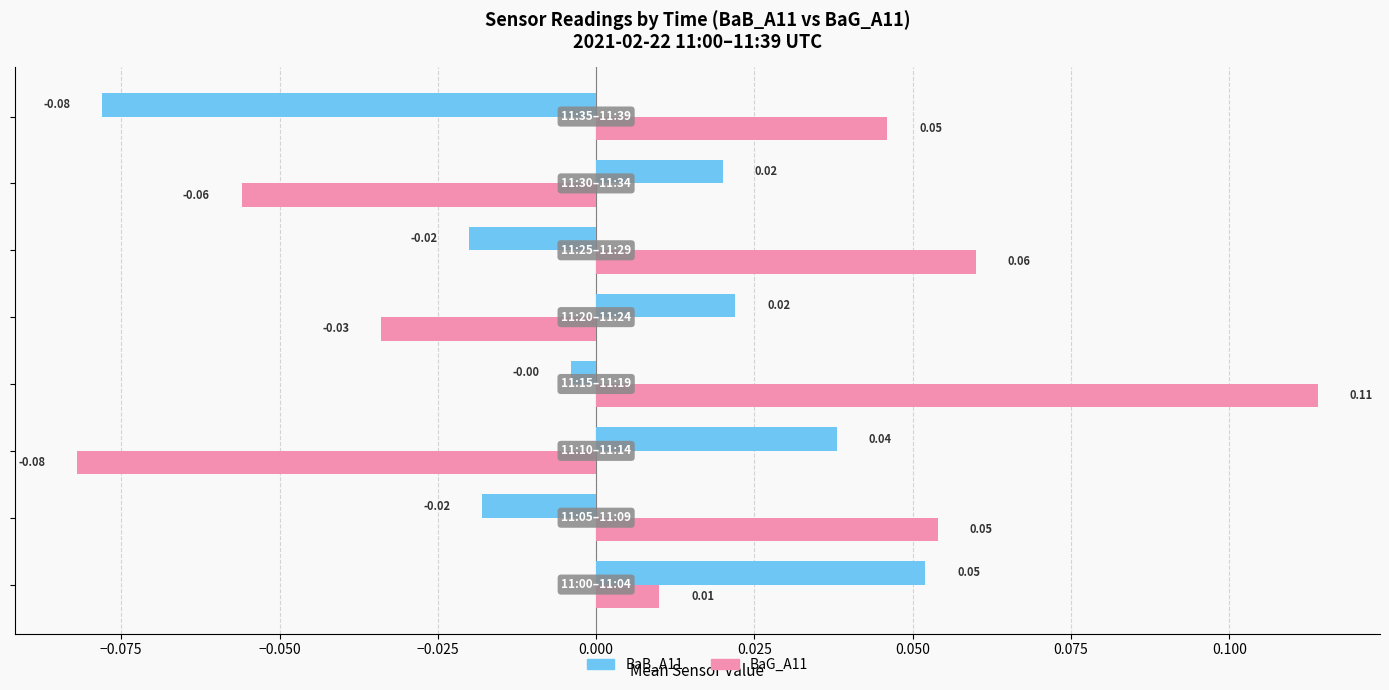

Which series has the widest spread of values?

BaG_A11